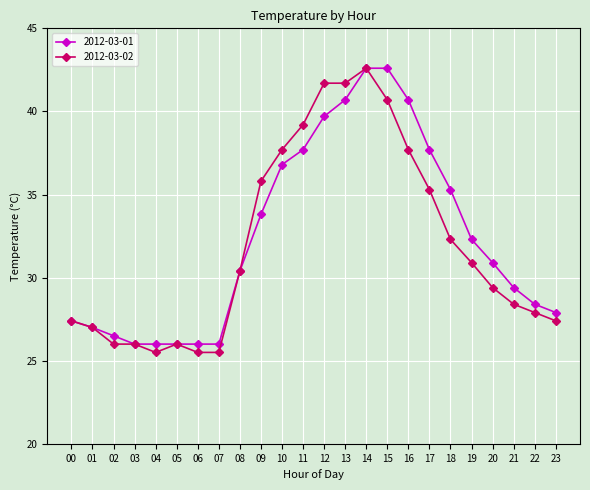

What is the greatest value displayed?

42.6